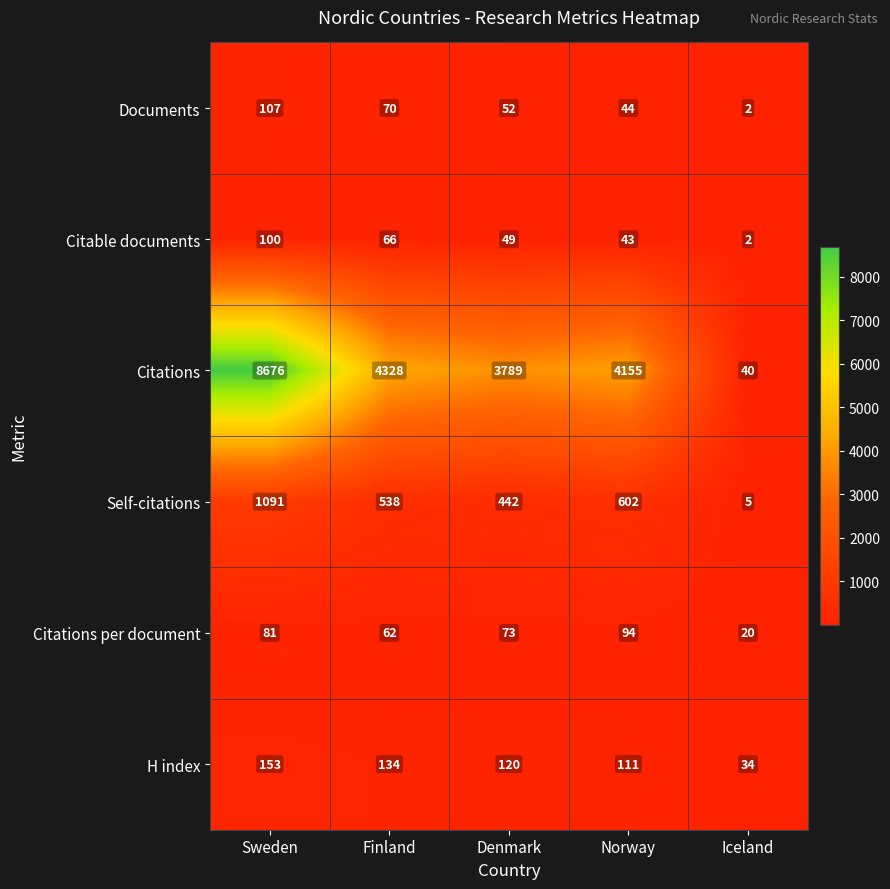

Which category has the lowest value in the Self-citations series?

Iceland